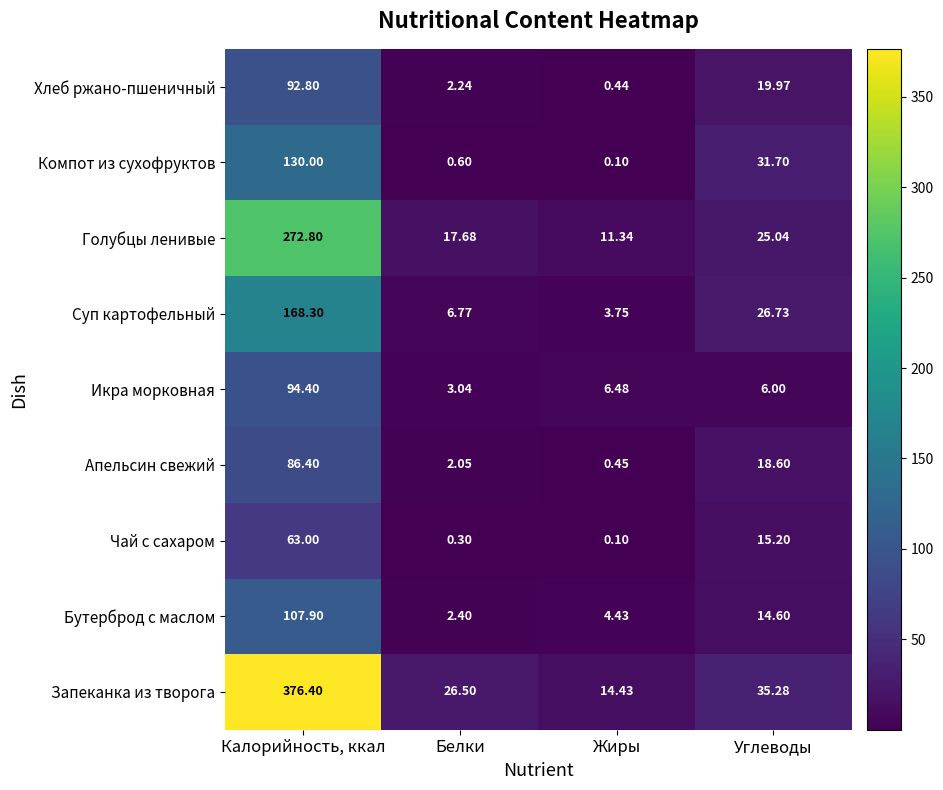

At which category is the sum across all series the highest?

Калорийность, ккал